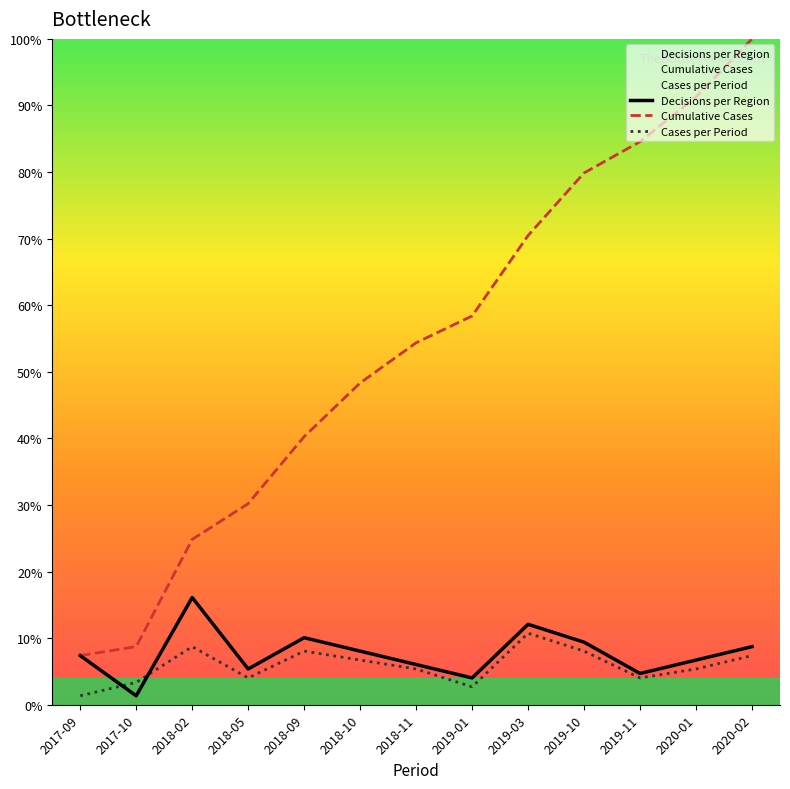

What is the maximum value shown in the chart?

100.0